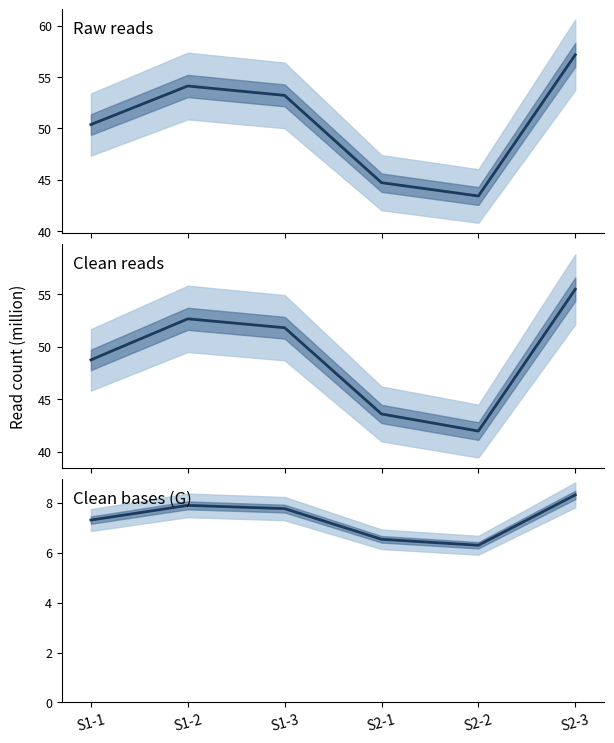

True or false: Clean bases (G) and Clean reads cross at least once.

False